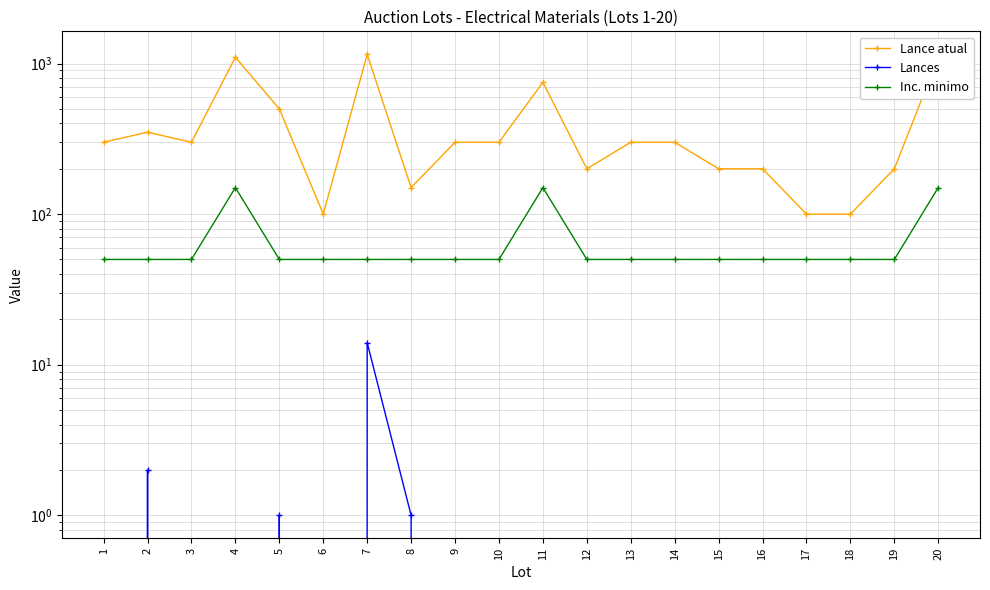

Reading left to right, transcribe all the data shown in this chart.

Lance atual: 1=300	2=350	3=300	4=1100	5=500	6=100	7=1150	8=150	9=300	10=300	11=750	12=200	13=300	14=300	15=200	16=200	17=100	18=100	19=200	20=1100
Lances: 1=0	2=2	3=0	4=0	5=1	6=0	7=14	8=1	9=0	10=0	11=0	12=0	13=0	14=0	15=0	16=0	17=0	18=0	19=0	20=0
Inc. minimo: 1=50	2=50	3=50	4=150	5=50	6=50	7=50	8=50	9=50	10=50	11=150	12=50	13=50	14=50	15=50	16=50	17=50	18=50	19=50	20=150